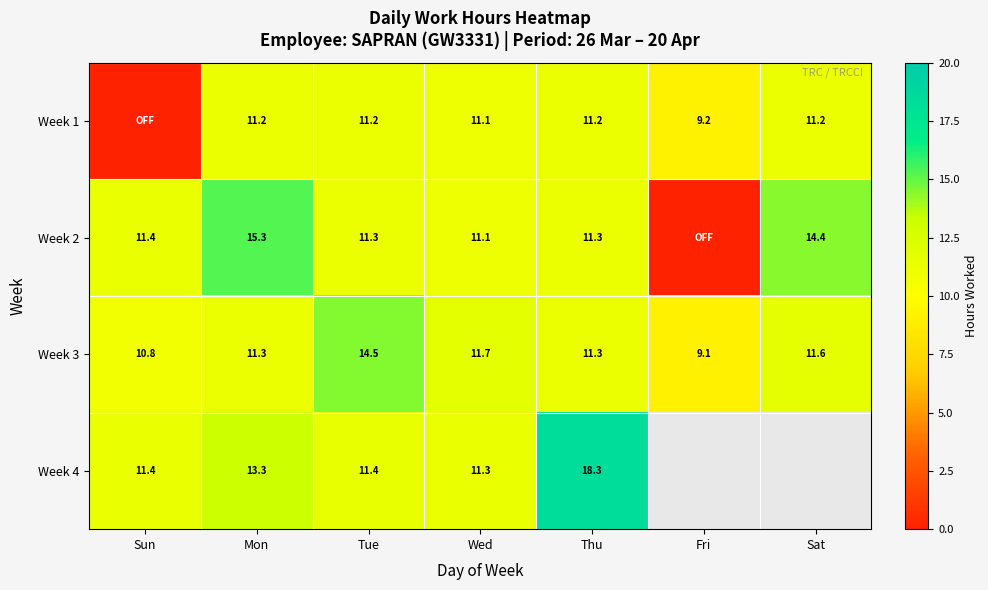

What is the maximum value for Week 3?

14.5